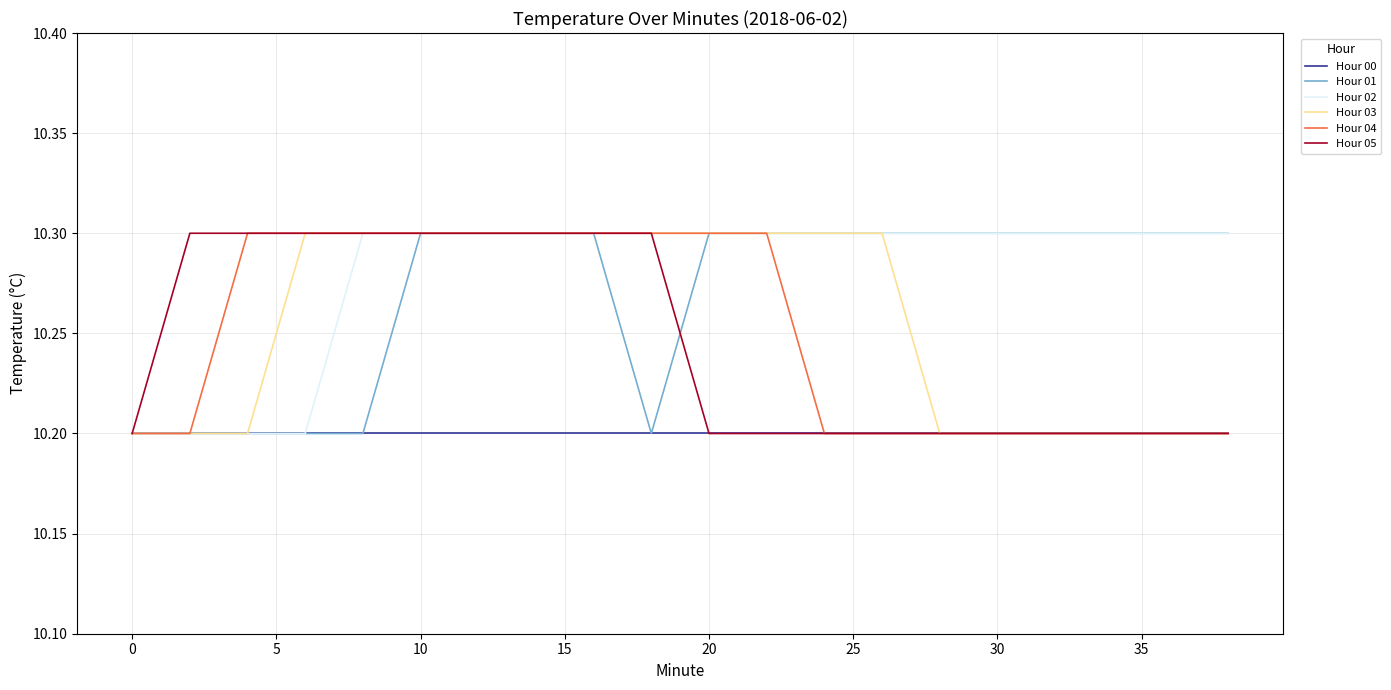

Is this an area chart (filled region under the line)?

No